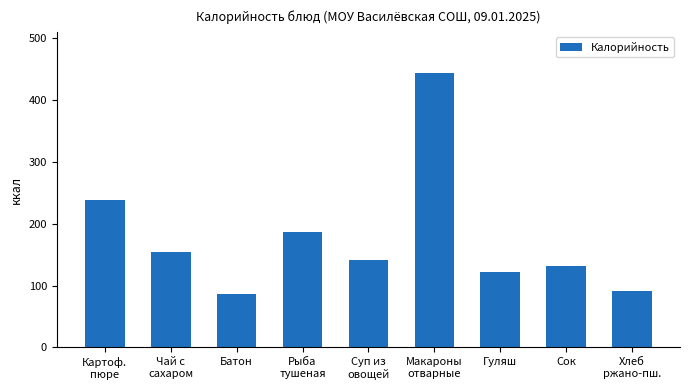

What is the ratio of the value at Сок to the value at Рыба
тушеная?

0.7